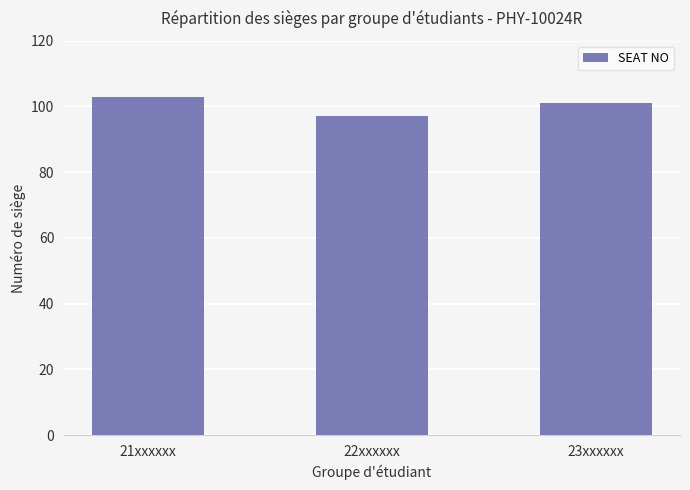

What is the minimum value shown in the chart?

97